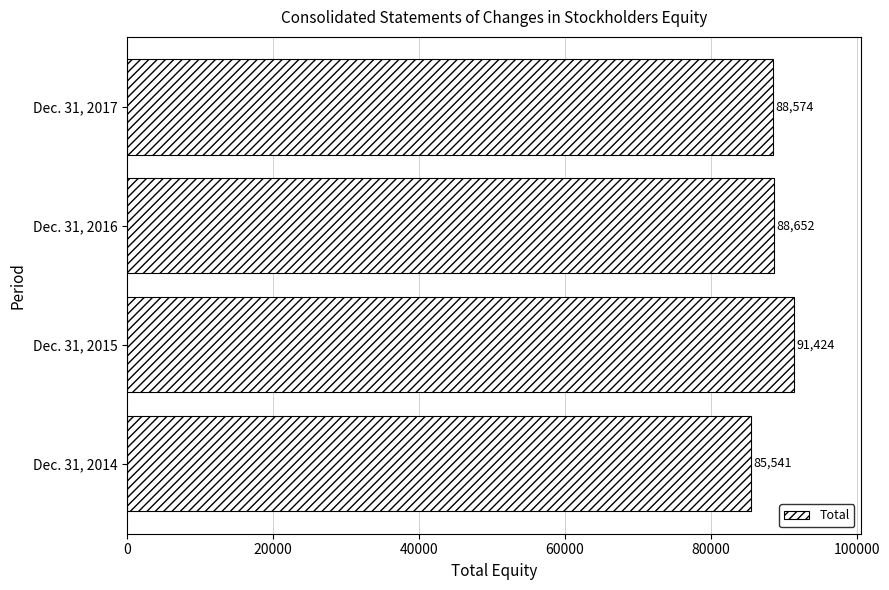

Where is the data nearest to the value 88482?

Dec. 31, 2017